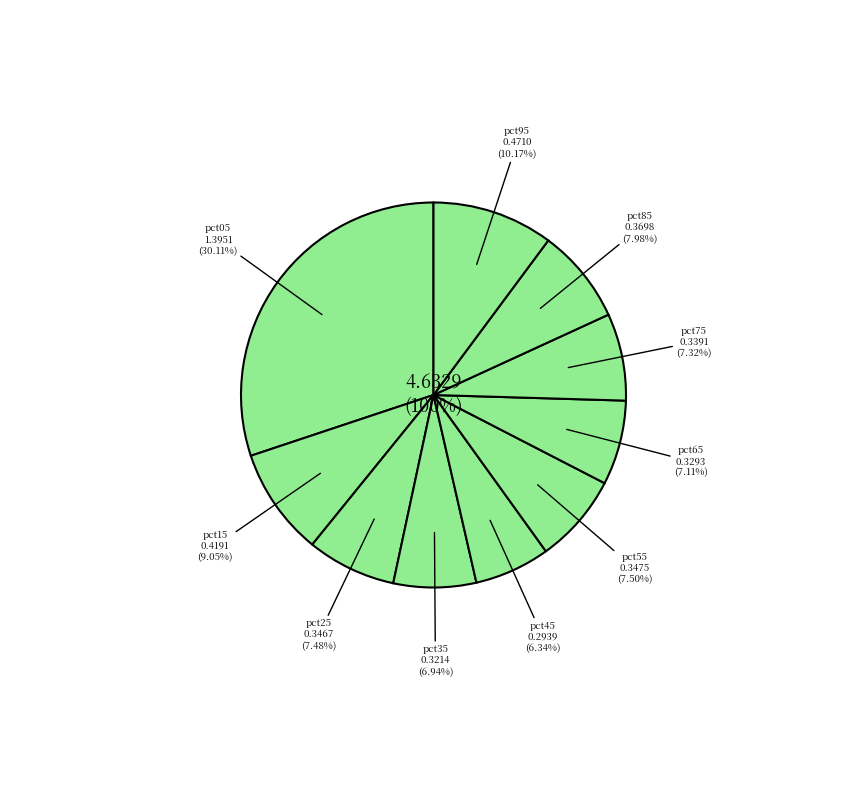

What percentage is the pct75 slice, to the nearest percent?

7%